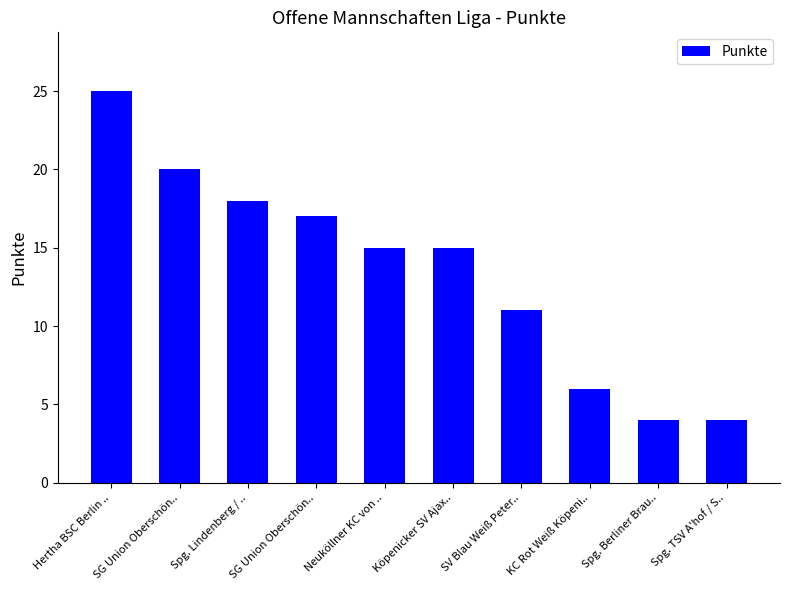

How many bars are there in total?

10